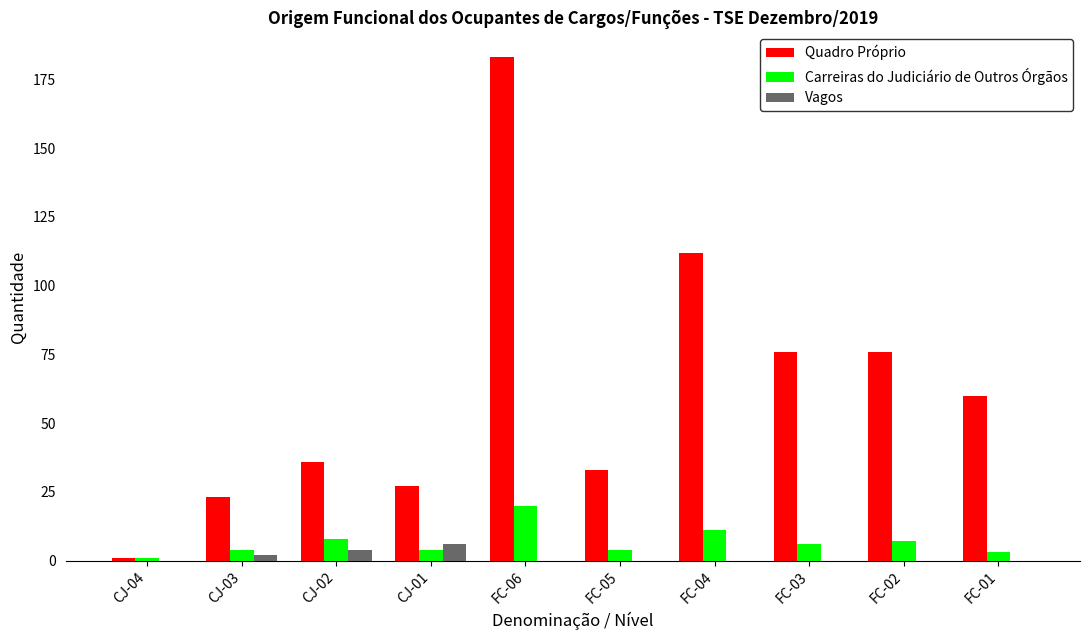

Which category has the highest value in the Carreiras do Judiciário de Outros Órgãos series?

FC-06